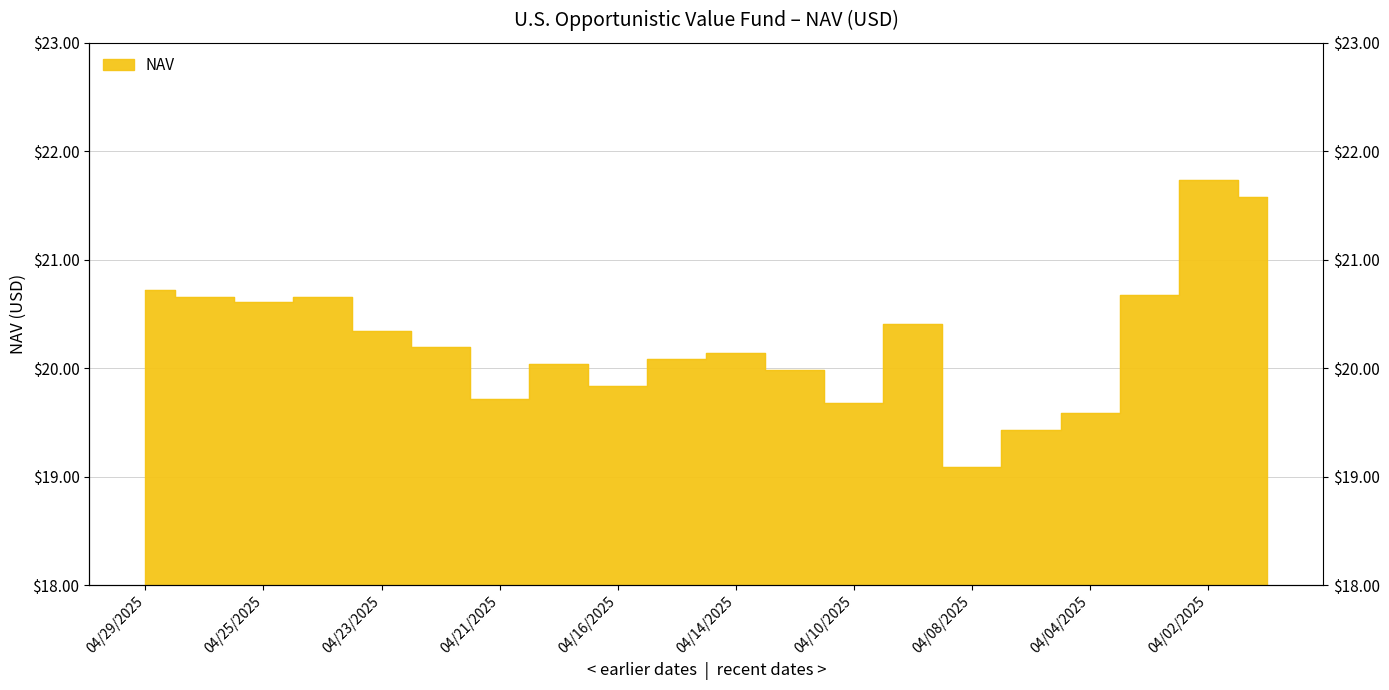

True or false: the data shows 27.4 at 04/28/2025.

False